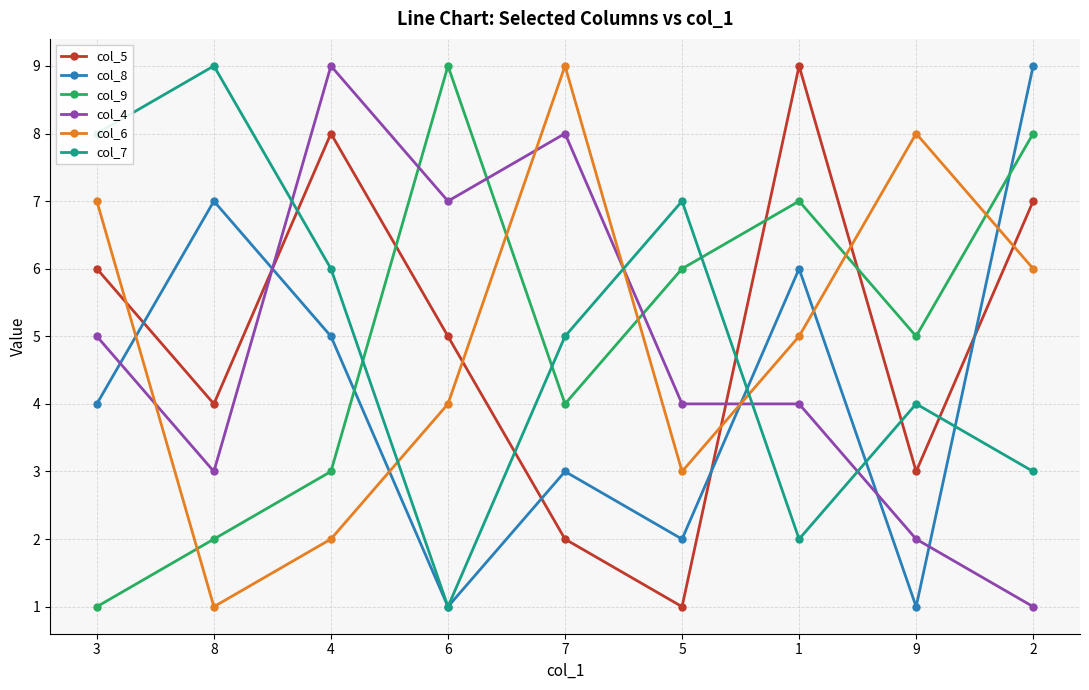

True or false: col_8 has more than 0 interior local peaks.

True